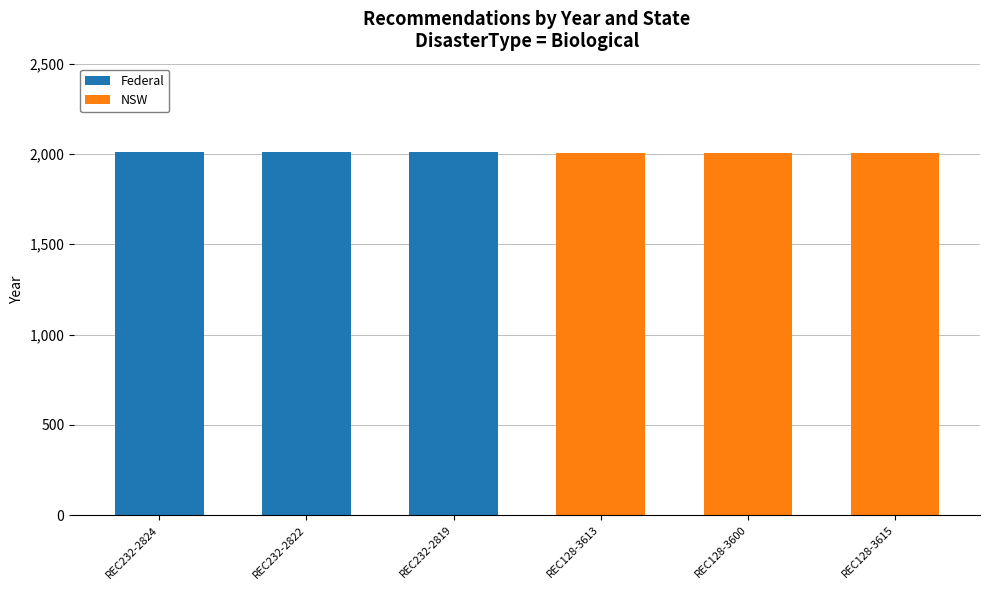

What is the maximum value for Federal?

2013